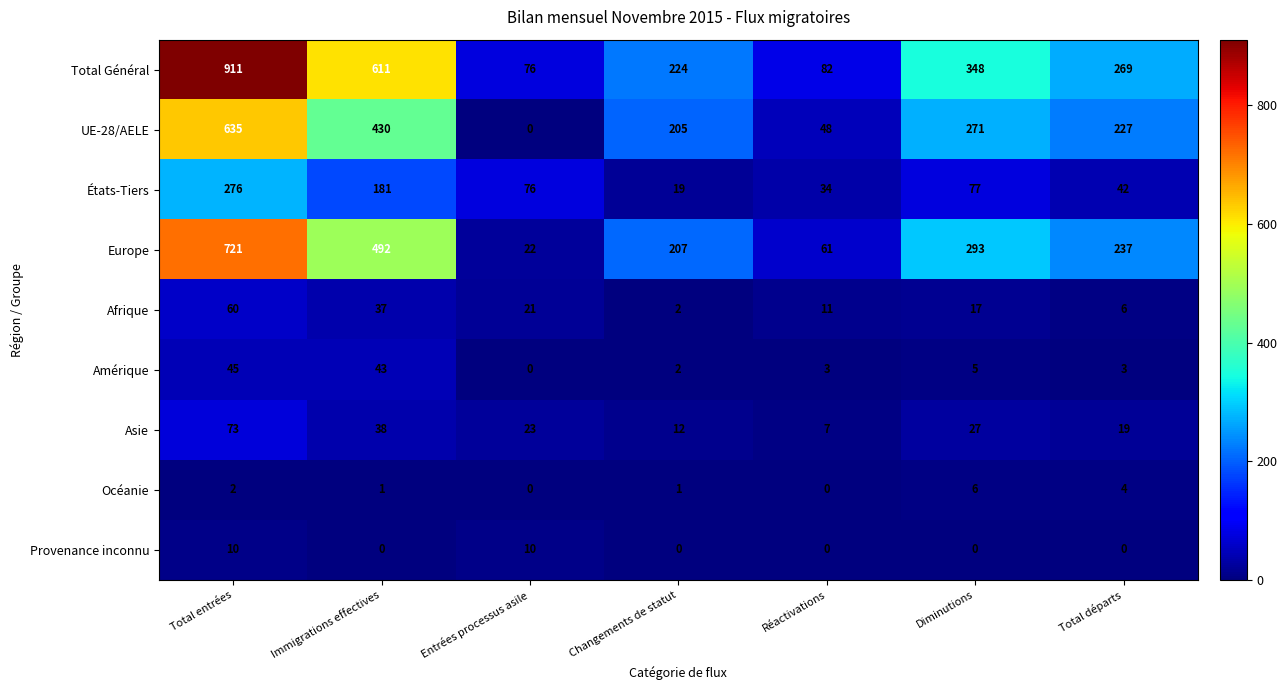

Which series has the widest spread of values?

Total Général